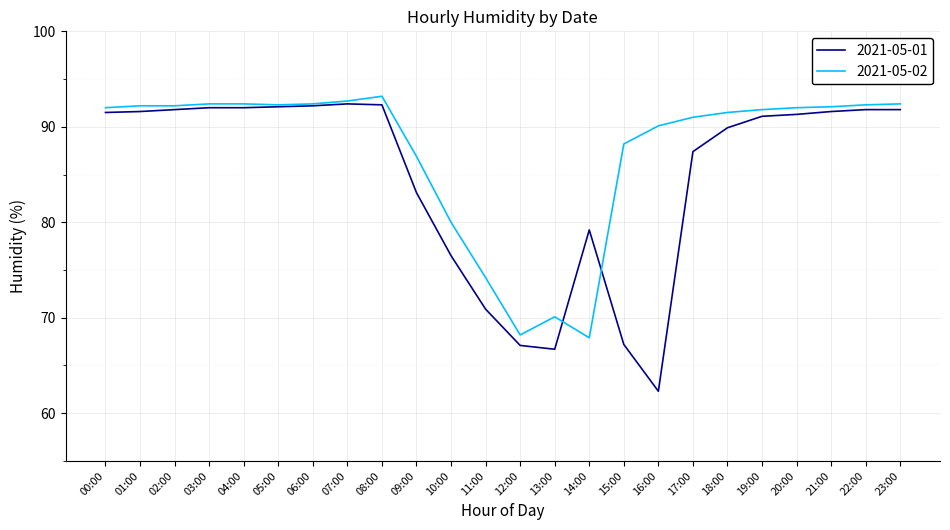

What is the approximate value of 2021-05-01 at 09:00?

83.1